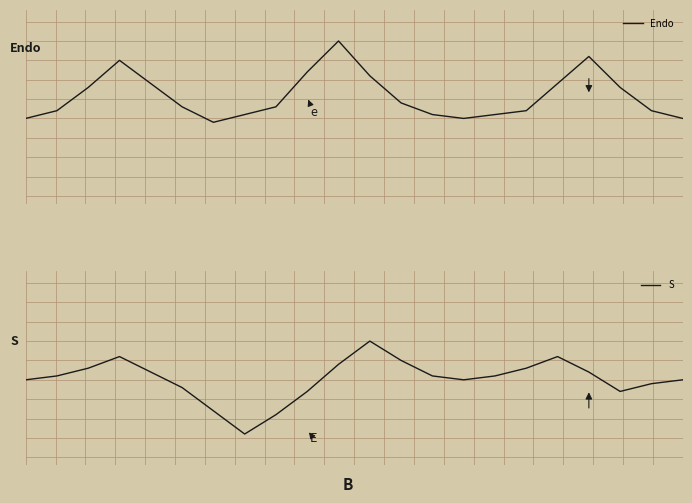

How many data points does each series have?

22